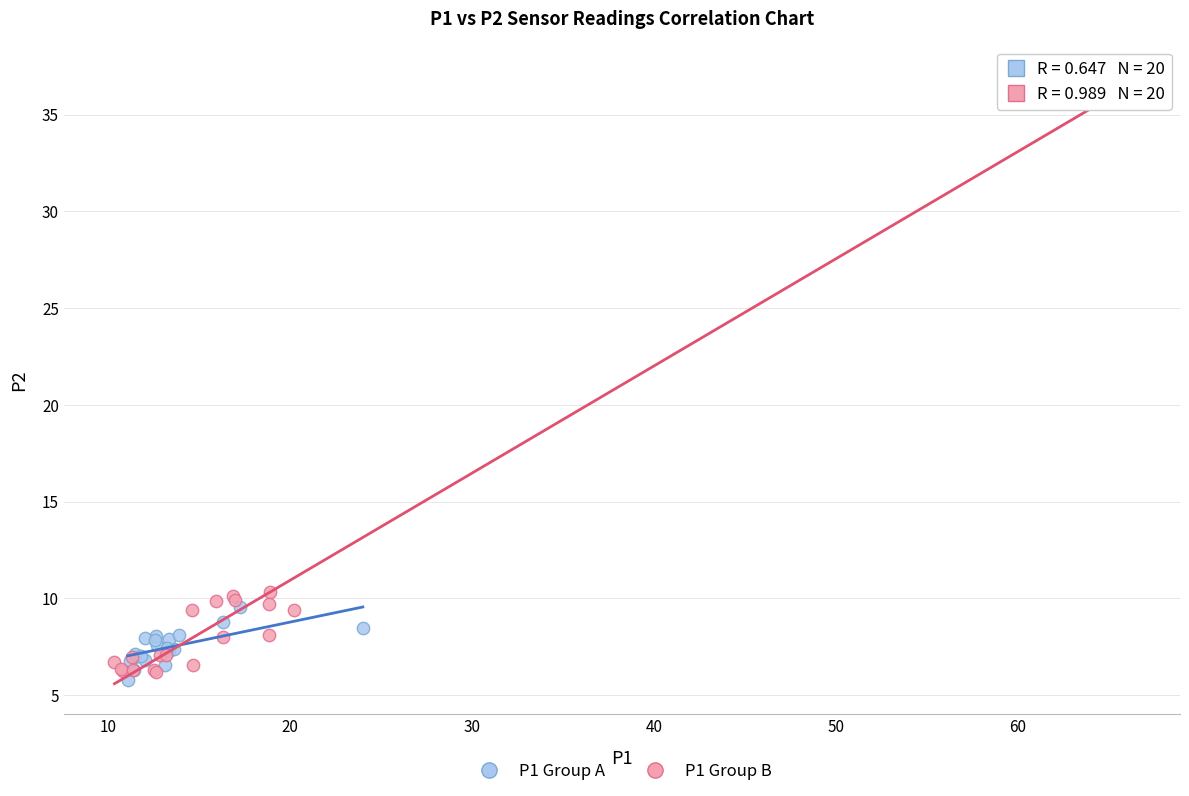

Which series has the largest Y range (max minus min)?

P1 Group B